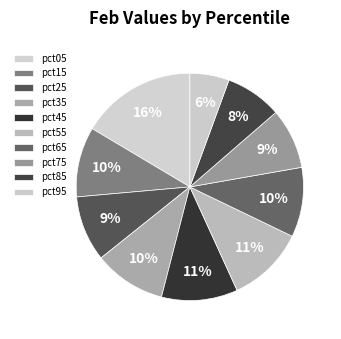

What percentage is the pct75 slice, to the nearest percent?

9%